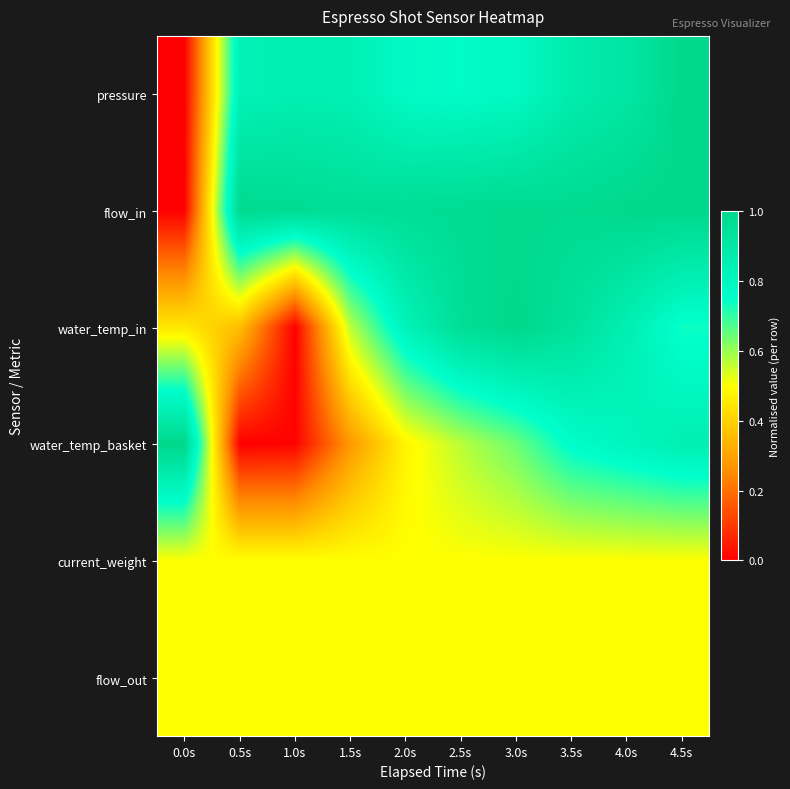

Reading left to right, what are all the values shown in this chart?

pressure: 0.0s=0.0	0.5s=0.8	1.0s=0.9	1.5s=0.8	2.0s=0.8	2.5s=0.8	3.0s=0.8	3.5s=0.9	4.0s=0.9	4.5s=1.0
flow_in: 0.0s=0.0	0.5s=1.0	1.0s=1.0	1.5s=1.0	2.0s=1.0	2.5s=1.0	3.0s=1.0	3.5s=1.0	4.0s=1.0	4.5s=1.0
water_temp_in: 0.0s=0.4	0.5s=0.4	1.0s=0.0	1.5s=0.6	2.0s=0.8	2.5s=1.0	3.0s=1.0	3.5s=0.9	4.0s=0.8	4.5s=0.7
water_temp_basket: 0.0s=1.0	0.5s=0.0	1.0s=0.0	1.5s=0.3	2.0s=0.5	2.5s=0.6	3.0s=0.6	3.5s=0.8	4.0s=0.8	4.5s=0.8
current_weight: 0.0s=0.5	0.5s=0.5	1.0s=0.5	1.5s=0.5	2.0s=0.5	2.5s=0.5	3.0s=0.5	3.5s=0.5	4.0s=0.5	4.5s=0.5
flow_out: 0.0s=0.5	0.5s=0.5	1.0s=0.5	1.5s=0.5	2.0s=0.5	2.5s=0.5	3.0s=0.5	3.5s=0.5	4.0s=0.5	4.5s=0.5